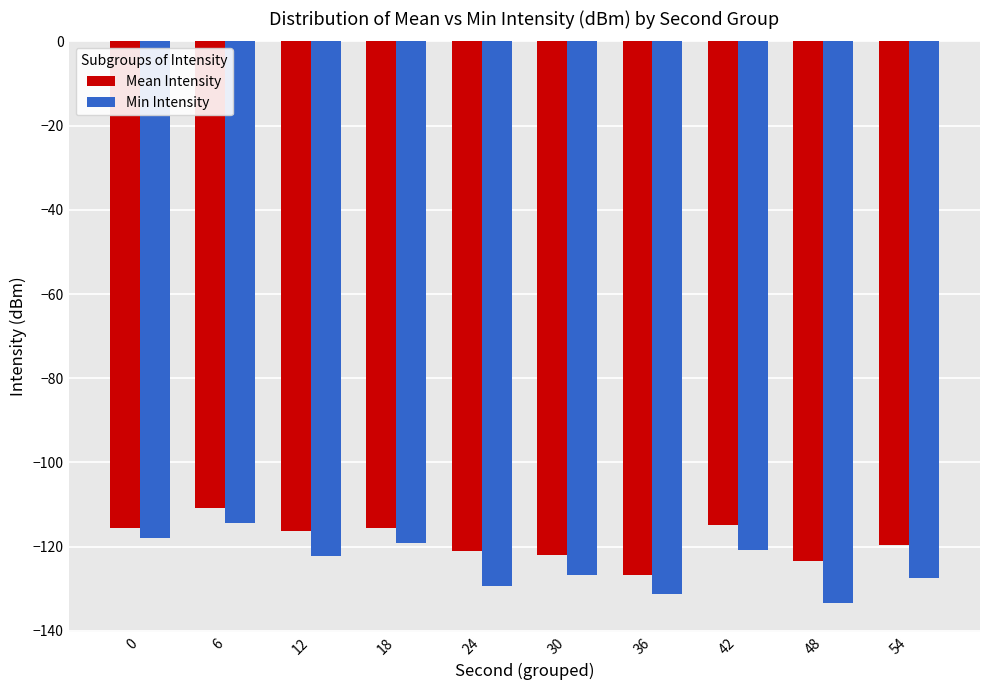

Which series changed the most between 0 and 30?

Min Intensity